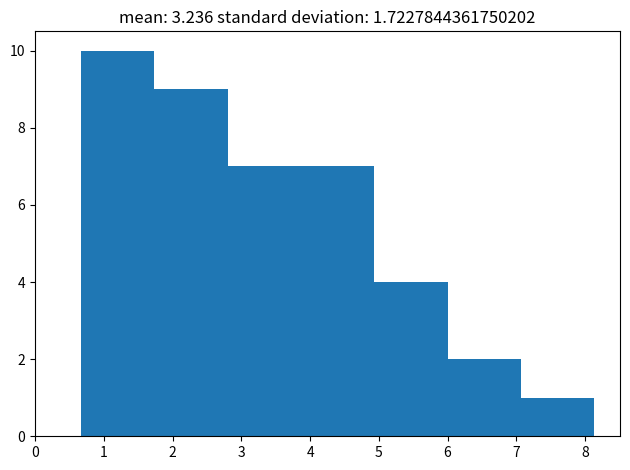

Which range on the x-axis has the tallest bar?

0.7 to 1.7